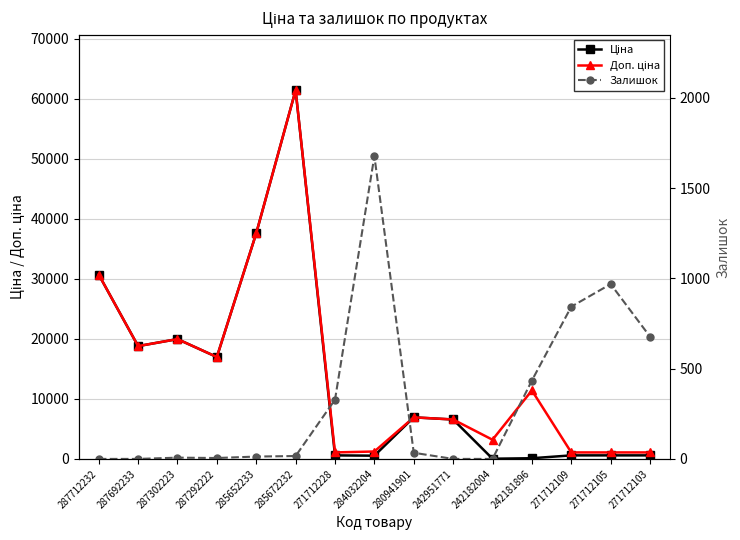

At how many categories does at least one series exceed 5217?

9